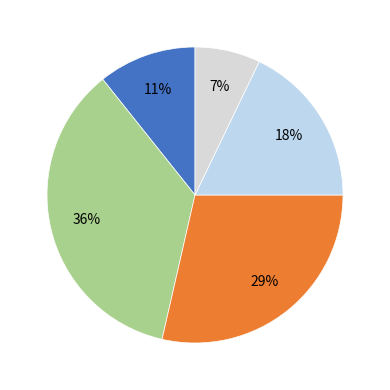

Count the number of slices in the pie.

5